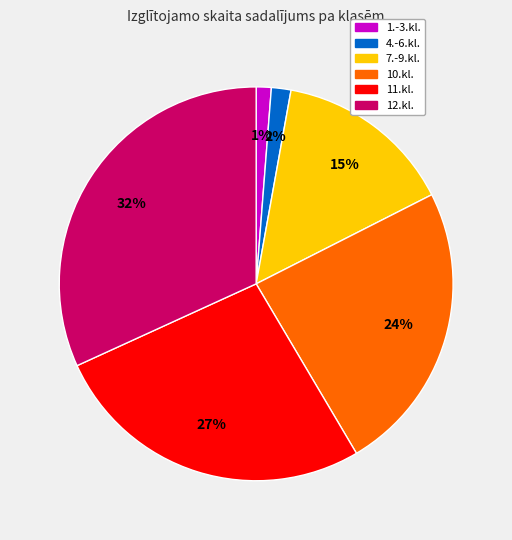

To the nearest percent, what is the average slice percentage?

17%